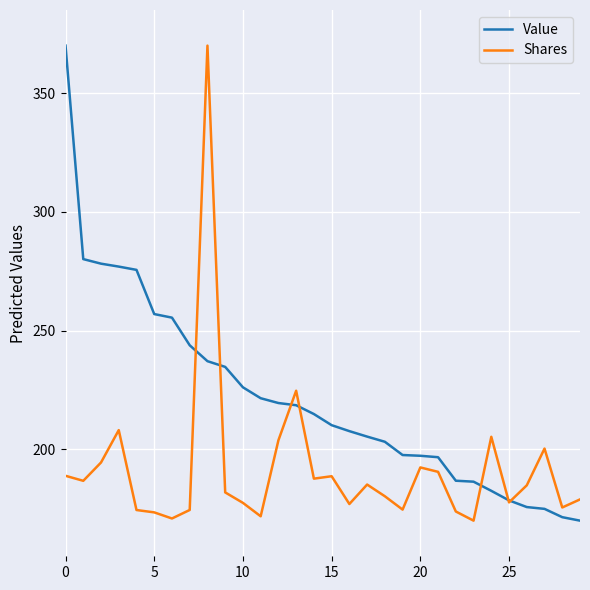

What is the minimum value for Value?

170.0